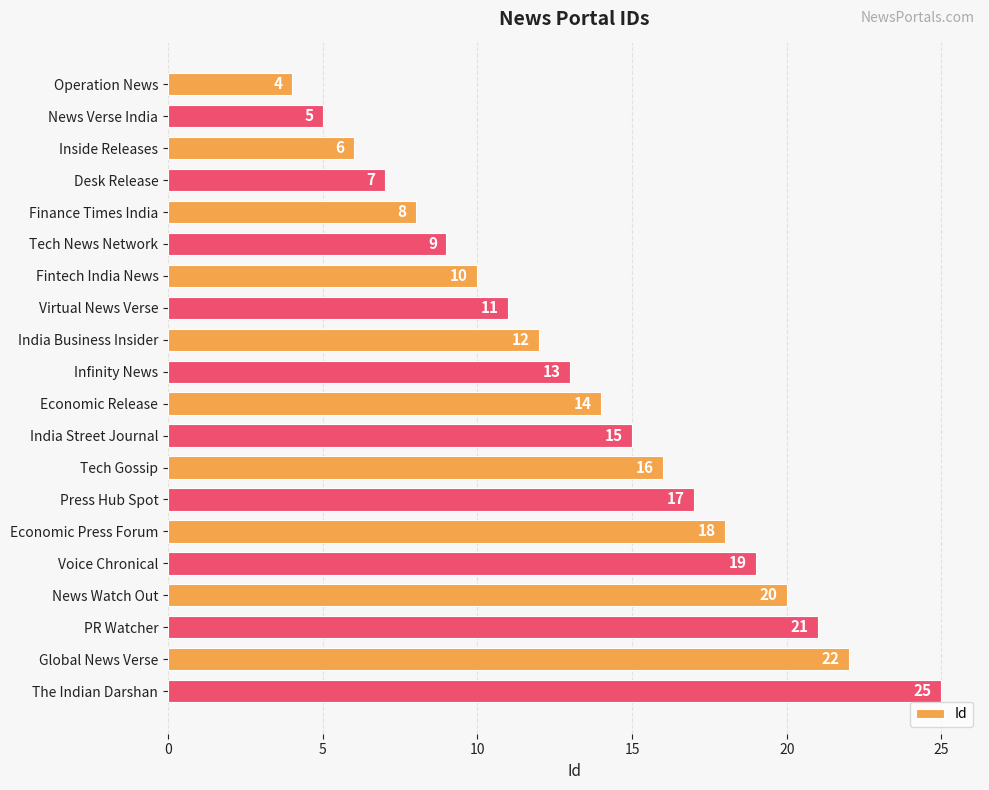

The value at News Verse India is 8. True or false?

False